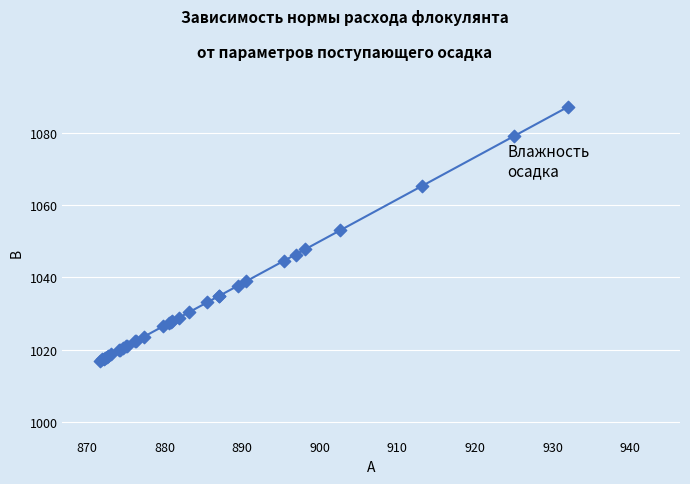

What Y value in the scatter plot is closest to 1052?

1053.1